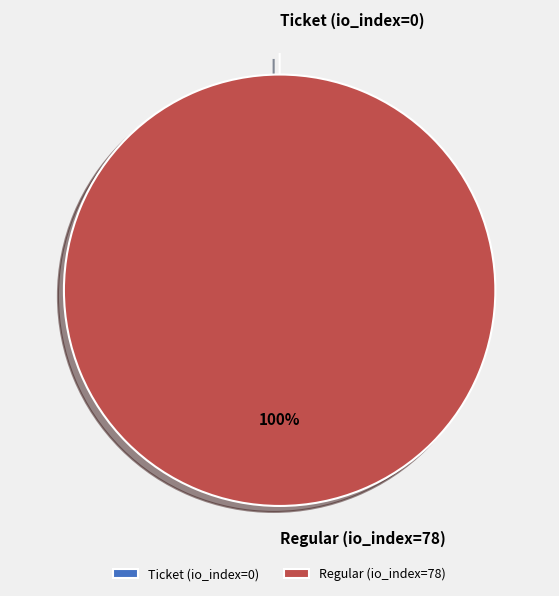

Rank the categories by value from highest to lowest.

Regular (io_index=78), Ticket (io_index=0)